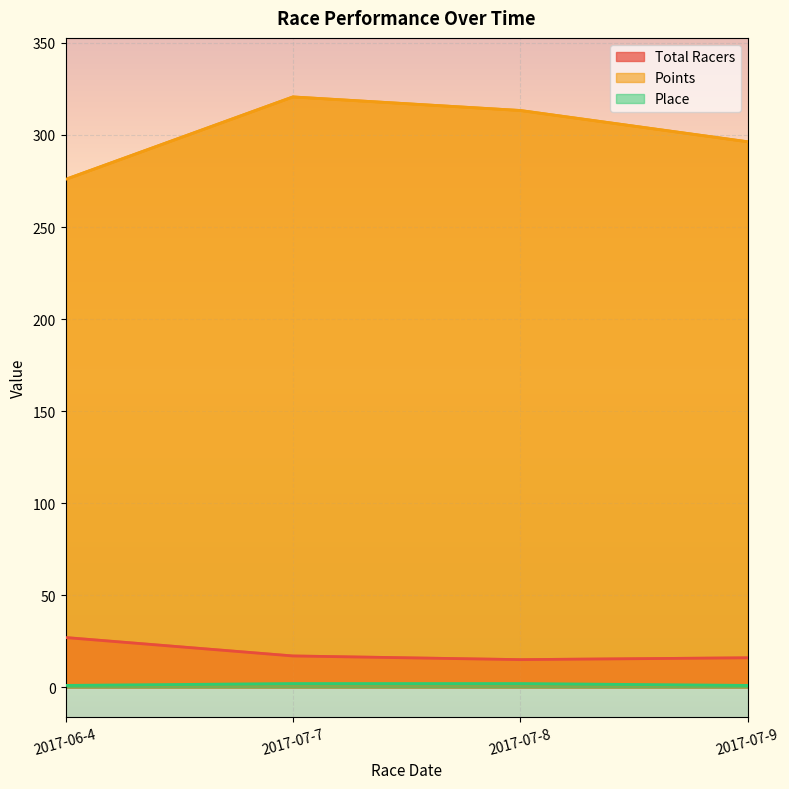

What is the label of the 3rd point from the left?

2017-07-8